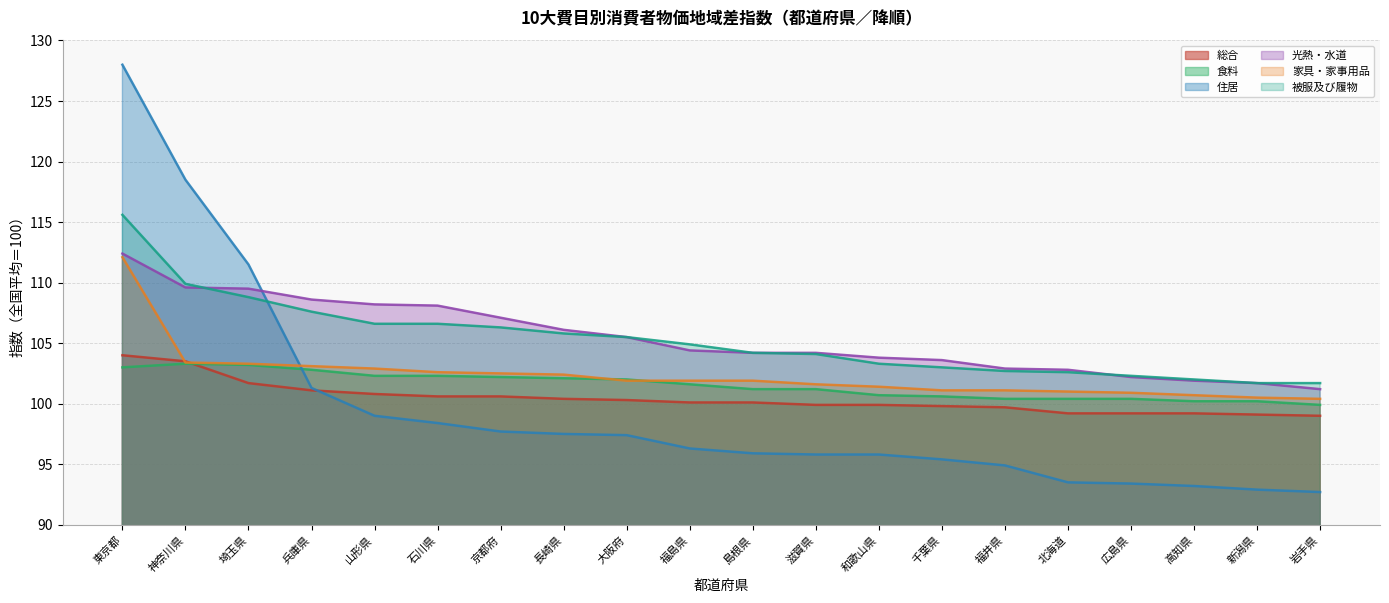

What is the label of the 4th point from the left?

兵庫県